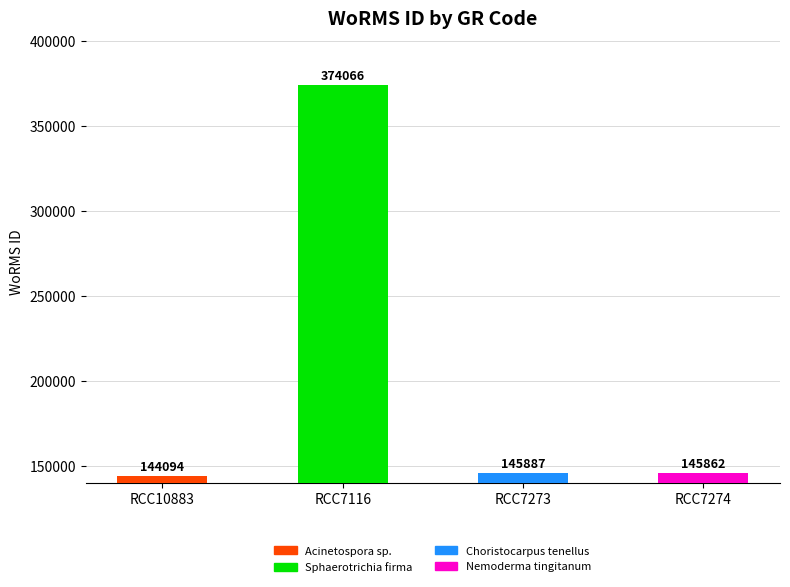

The chart shows a value of 93259 at RCC7273. True or false?

False